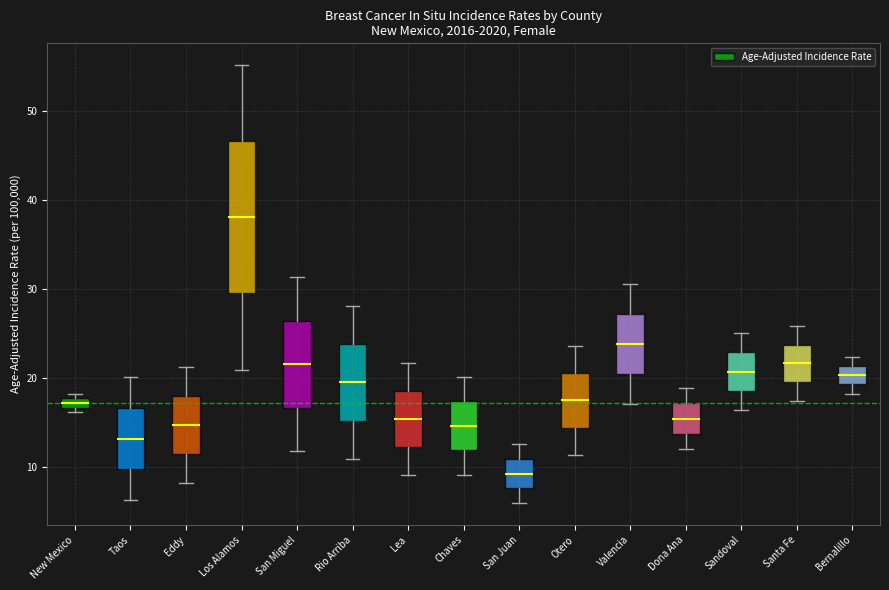

Which box's median line is the lowest?

San Juan